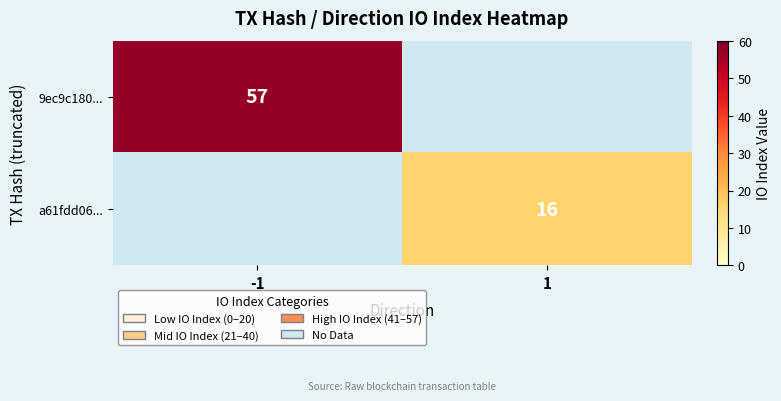

True or false: 9ec9c180... has a value of 57 at -1.

True